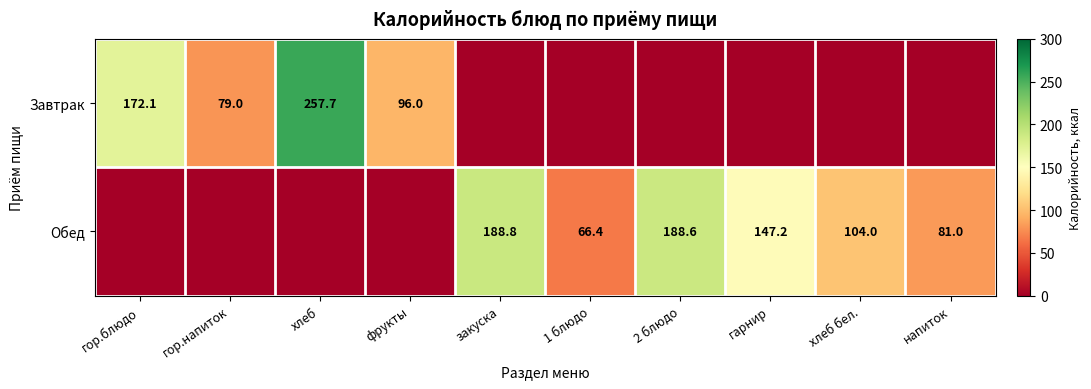

What is the total value across all series at гор.напиток?

79.0